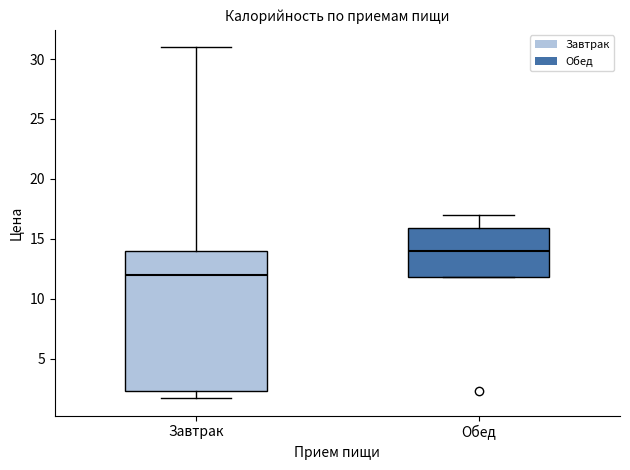

Where is the upper edge of the box for Обед on the y-axis? The values are not printed on the chart, so give them approximately, as read against the axis.

16.0